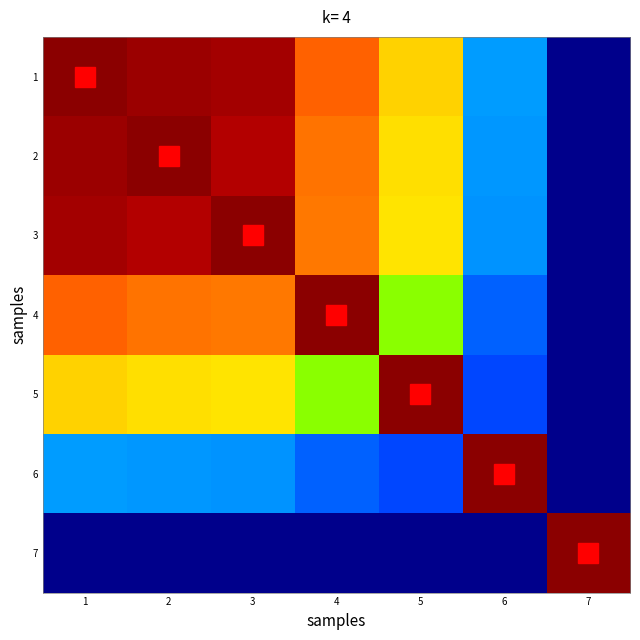

At which category does the chart reach its peak across all series?

1